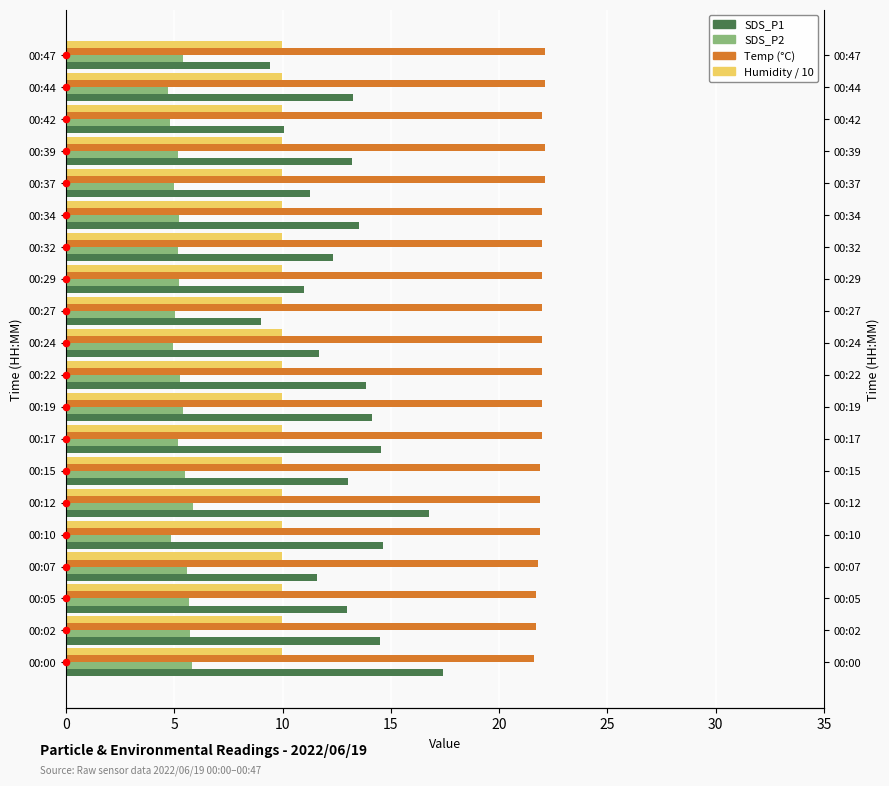

Which series has the largest total across all categories?

Temp (°C)